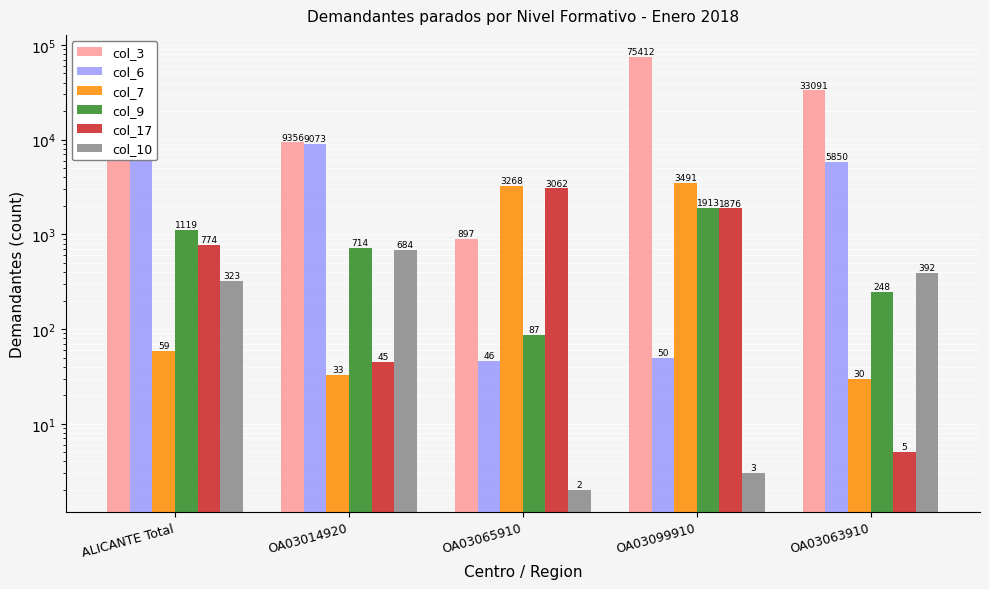

How many bars are there in each group?

6